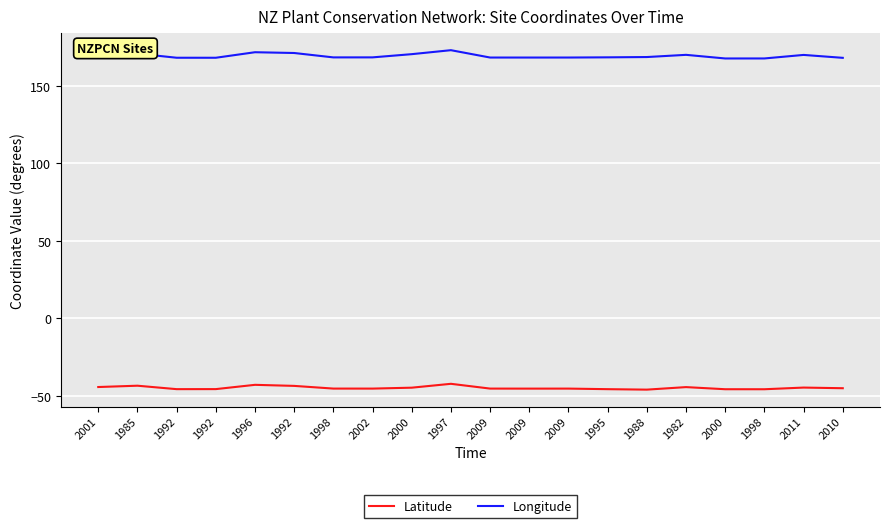

How many lines are shown in the chart?

2